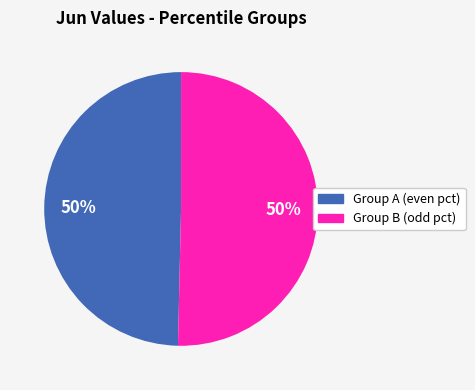

Is the sum of Group A (even pct) and Group B (odd pct) greater than half?

Yes